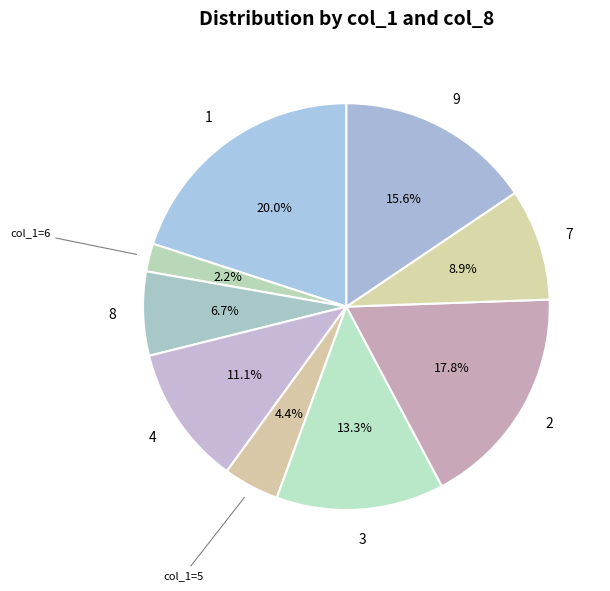

How many segments does this pie chart have?

9